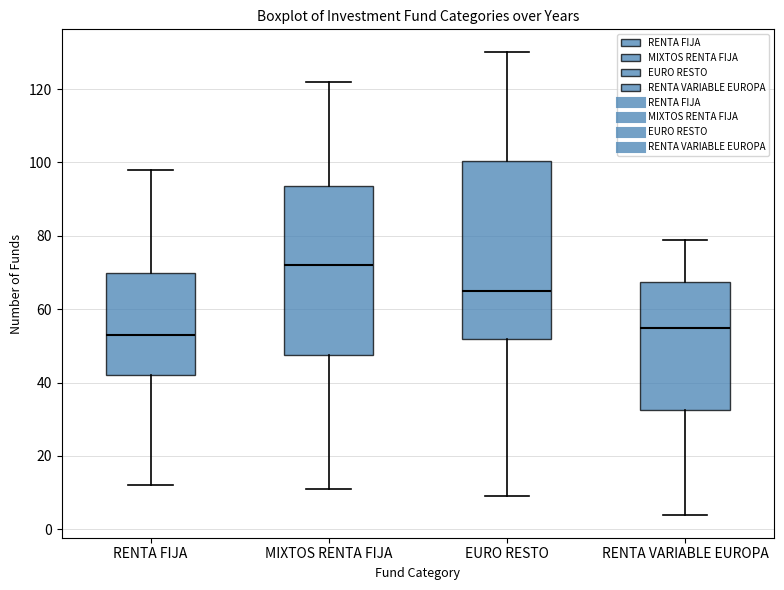

Reading left to right, transcribe this box plot: for each box, give where its median line is, the range the box spans, and where its two whiskers end, as read against the y-axis. The values are not printed on the chart, so give them approximately, as read against the axis.

RENTA FIJA: median 54, box 42 to 70, whiskers 12 to 98
MIXTOS RENTA FIJA: median 72, box 48 to 94, whiskers 12 to 122
EURO RESTO: median 66, box 52 to 100, whiskers 10 to 130
RENTA VARIABLE EUROPA: median 56, box 32 to 68, whiskers 4 to 80